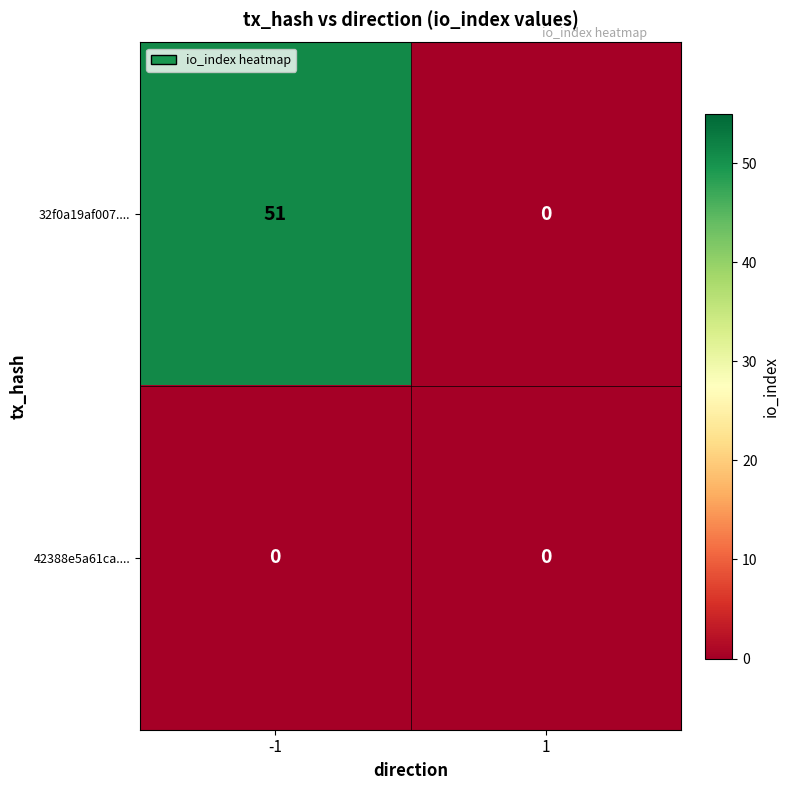

Reading left to right, what are all the values shown in this chart?

32f0a19af007....: 51	0
42388e5a61ca....: 0	0